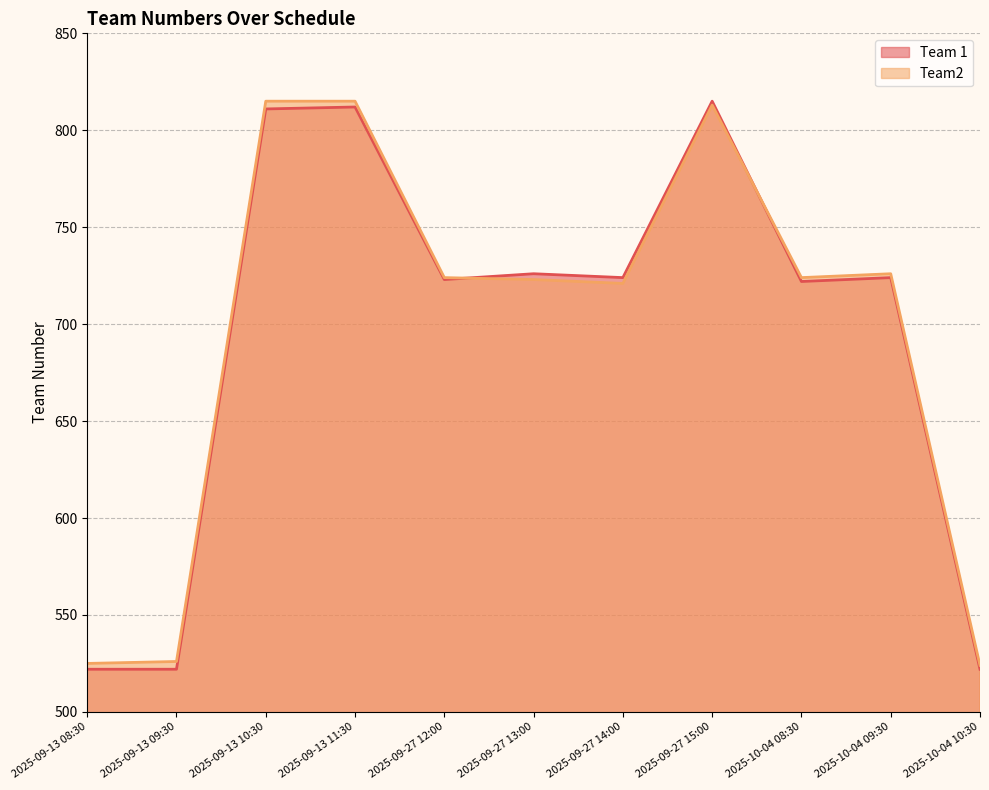

How many interior local valleys does the Team2 series have?

2